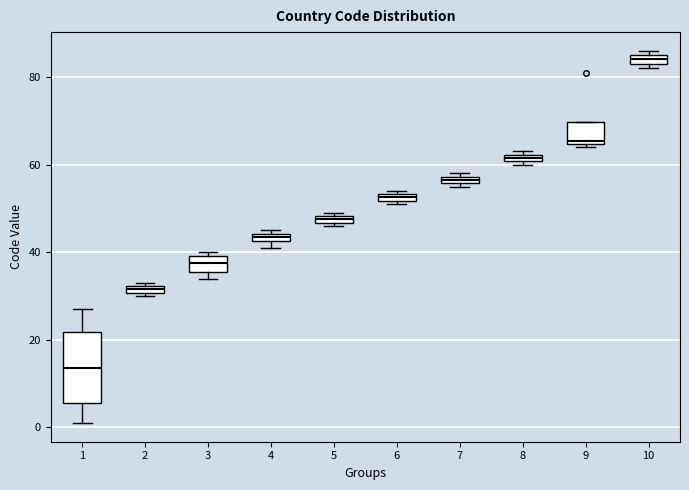

Where is the lower edge of the box at x = 3 on the y-axis? The values are not printed on the chart, so give them approximately, as read against the axis.

36